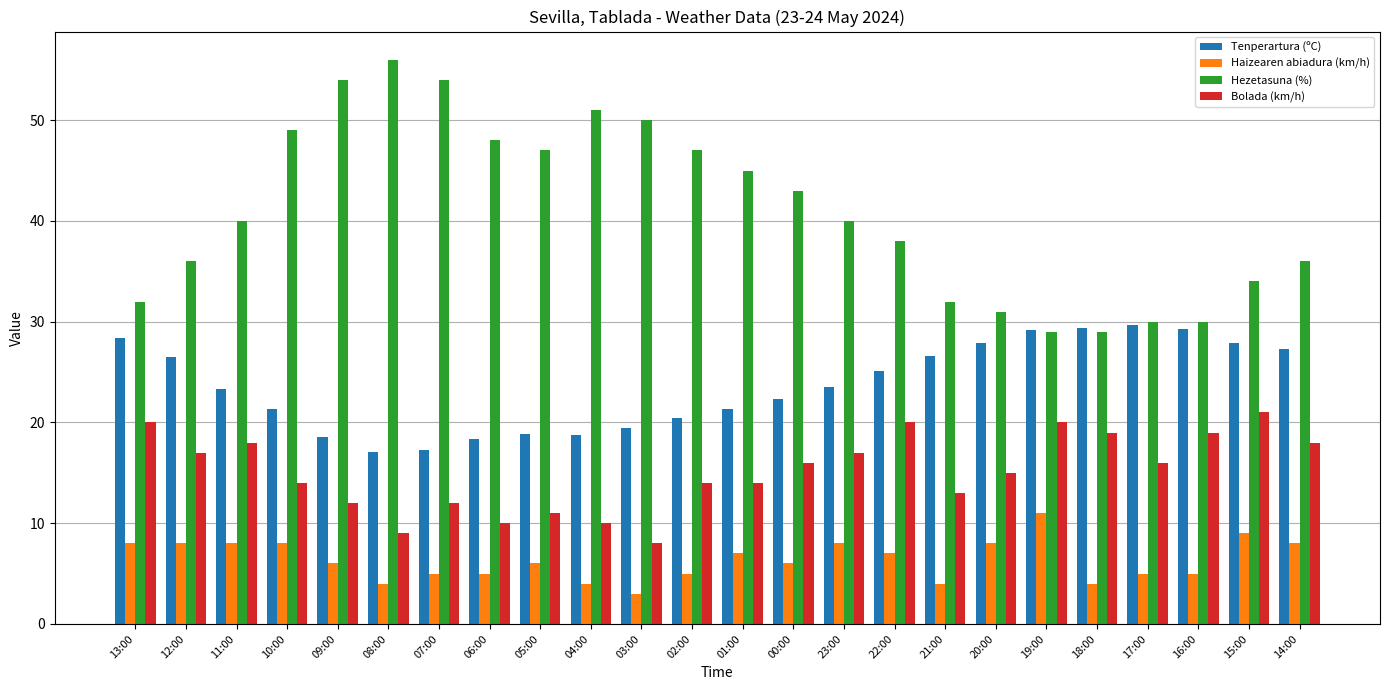

Which series has the largest total across all categories?

Hezetasuna (%)